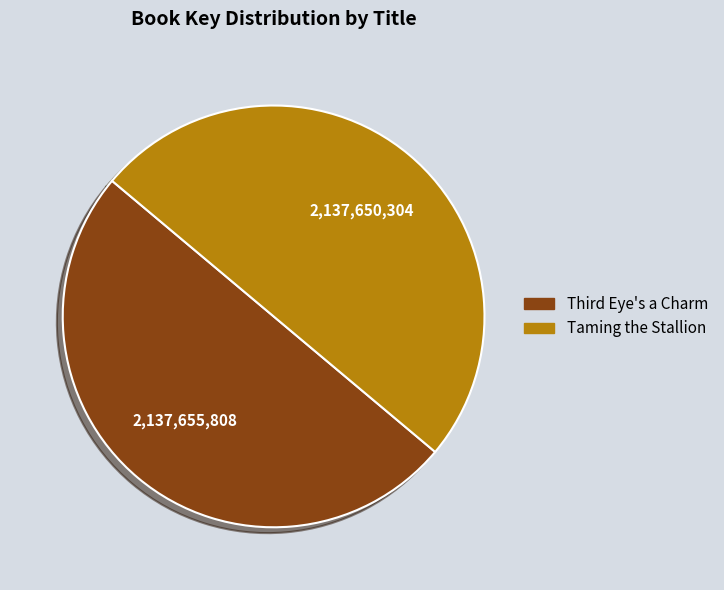

How many segments does this pie chart have?

2